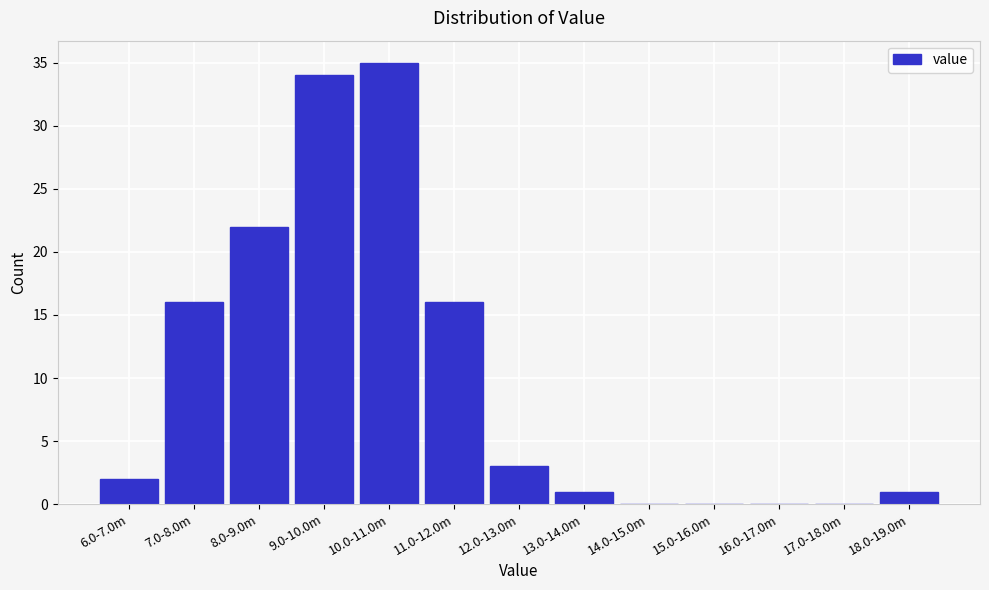

Reading left to right, extract all data points from this chart.

6.0-7.0m=2	7.0-8.0m=16	8.0-9.0m=22	9.0-10.0m=34	10.0-11.0m=35	11.0-12.0m=16	12.0-13.0m=3	13.0-14.0m=1	14.0-15.0m=0	15.0-16.0m=0	16.0-17.0m=0	17.0-18.0m=0	18.0-19.0m=1